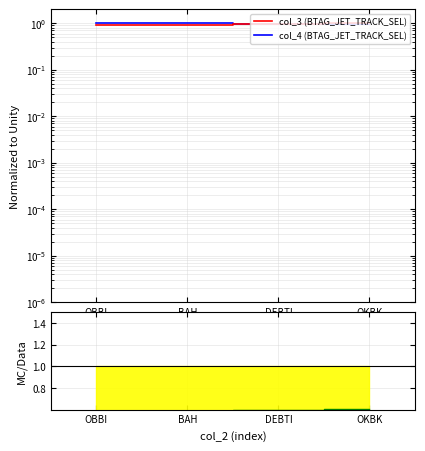

Which series has the largest total across all categories?

col_4 (BTAG_JET_TRACK_SEL)